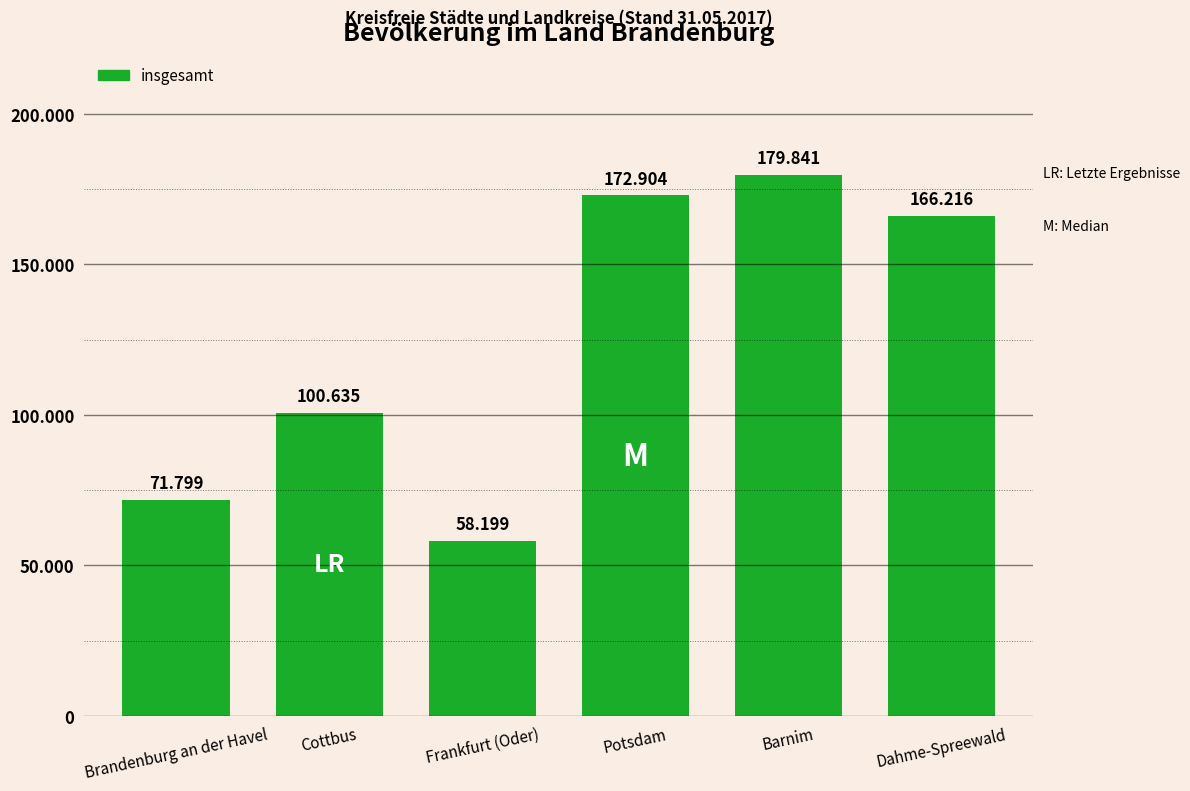

Reading left to right, extract all data points from this chart.

Brandenburg an der Havel=71799	Cottbus=100635	Frankfurt (Oder)=58199	Potsdam=172904	Barnim=179841	Dahme-Spreewald=166216